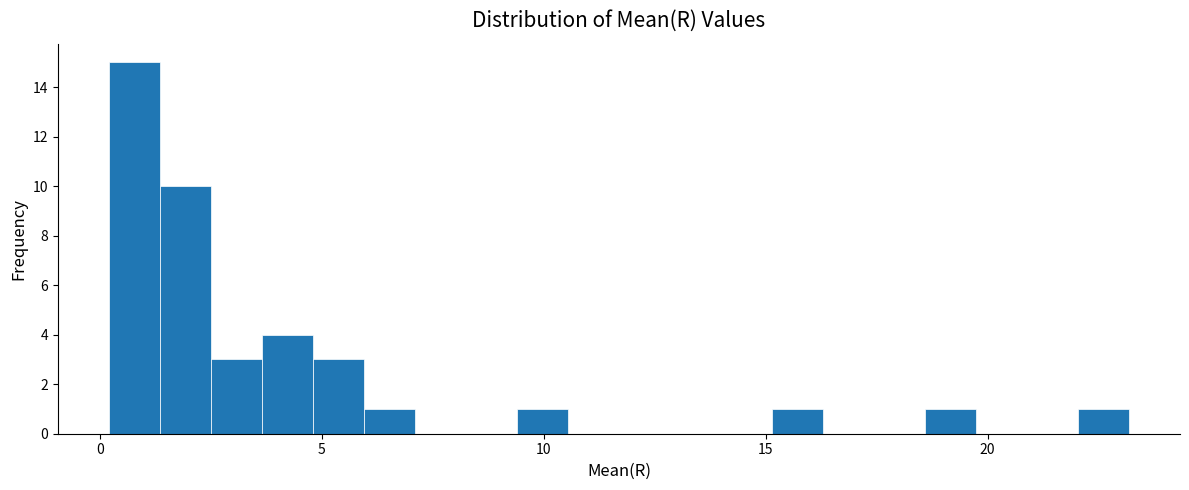

Around what value on the x-axis is the tallest bar? Give the approximate position of its centre, as read against the axis.

1.0